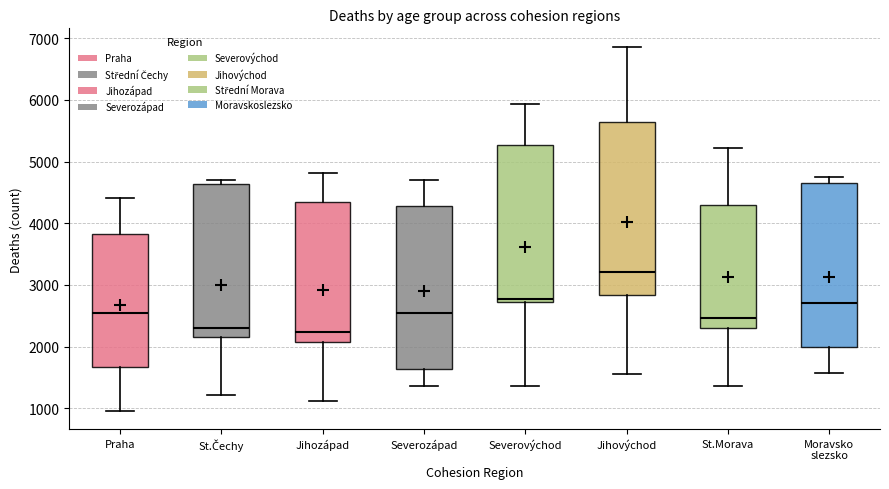

Which box is the tallest, from its lower edge to its upper edge?

Jihovýchod